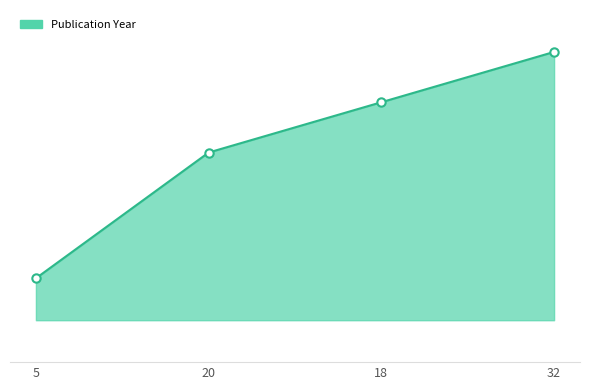

List the labels in order of value, smallest first.

5, 20, 18, 32